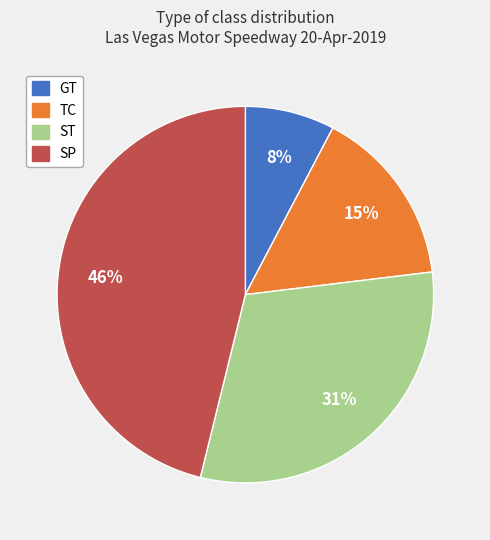

Rank the categories by value from lowest to highest.

GT, TC, ST, SP